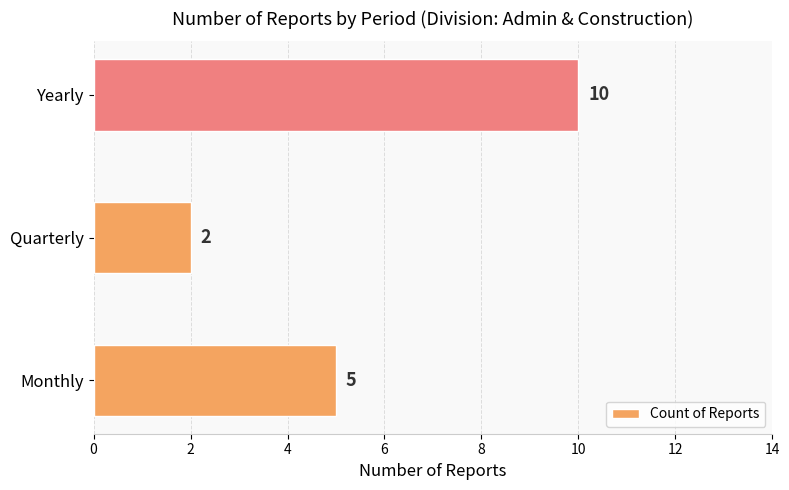

Which category has the lowest value across all series?

Quarterly